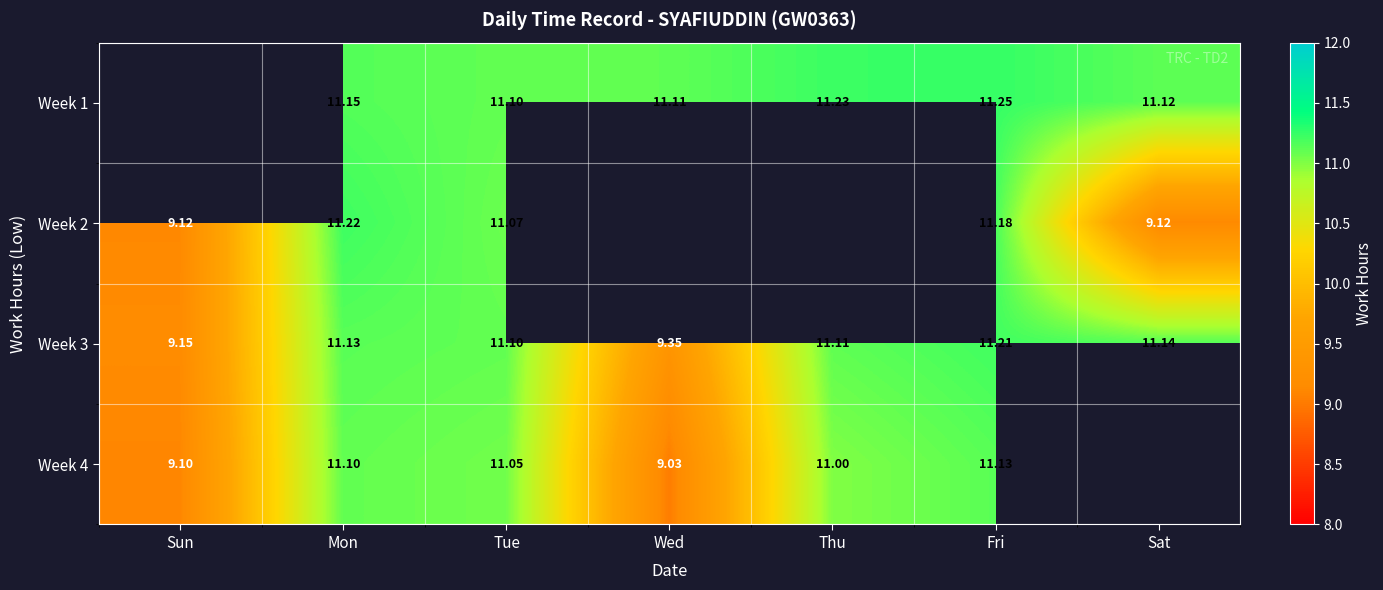

Which category has the lowest value in the Week 3 series?

Sun